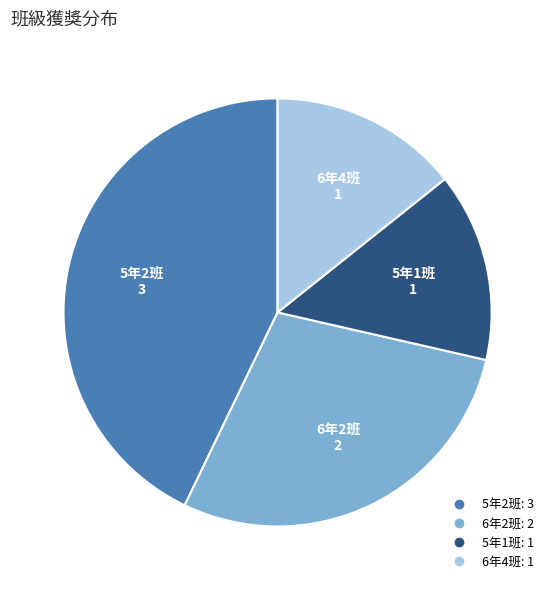

Is it true that 6年2班 is 29% of the pie?

True